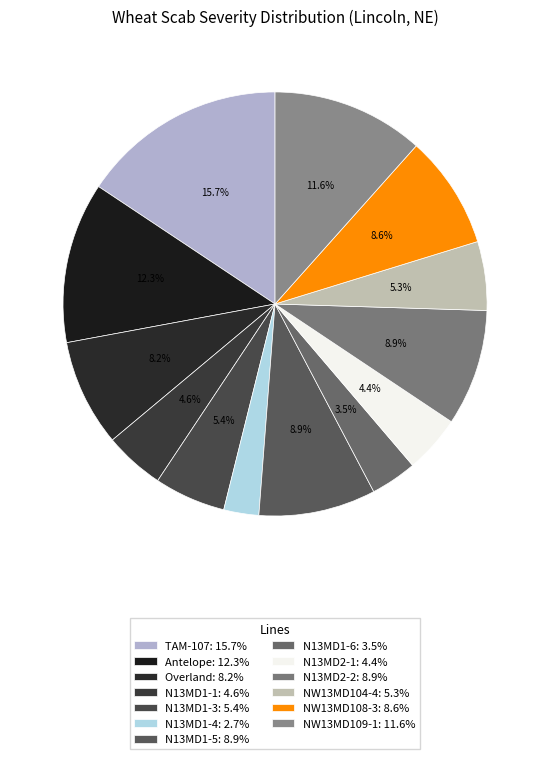

What is the change in value from N13MD1-1 to N13MD1-5?

+22.8